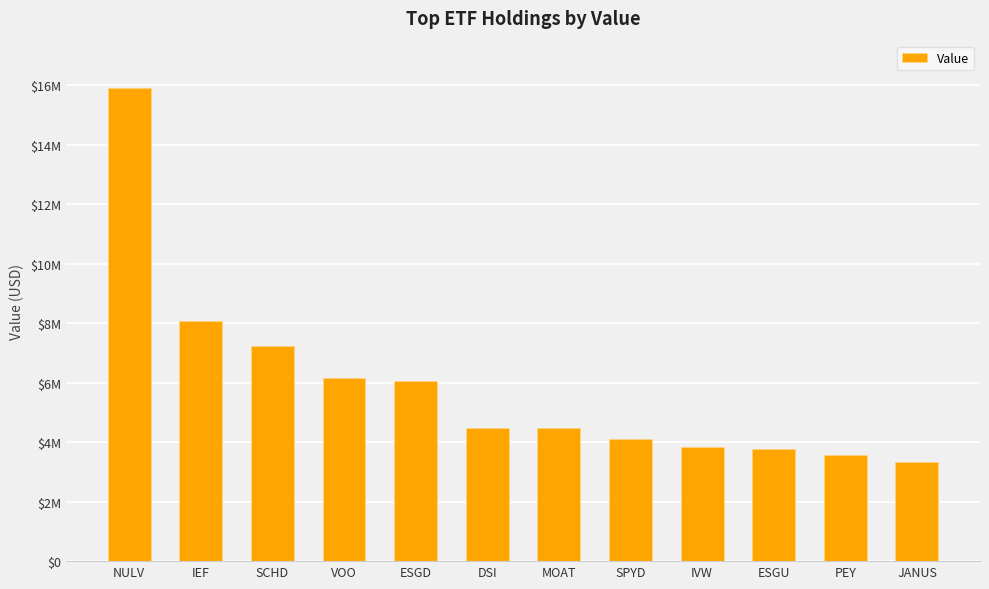

Where is the data nearest to the value 9613500?

IEF